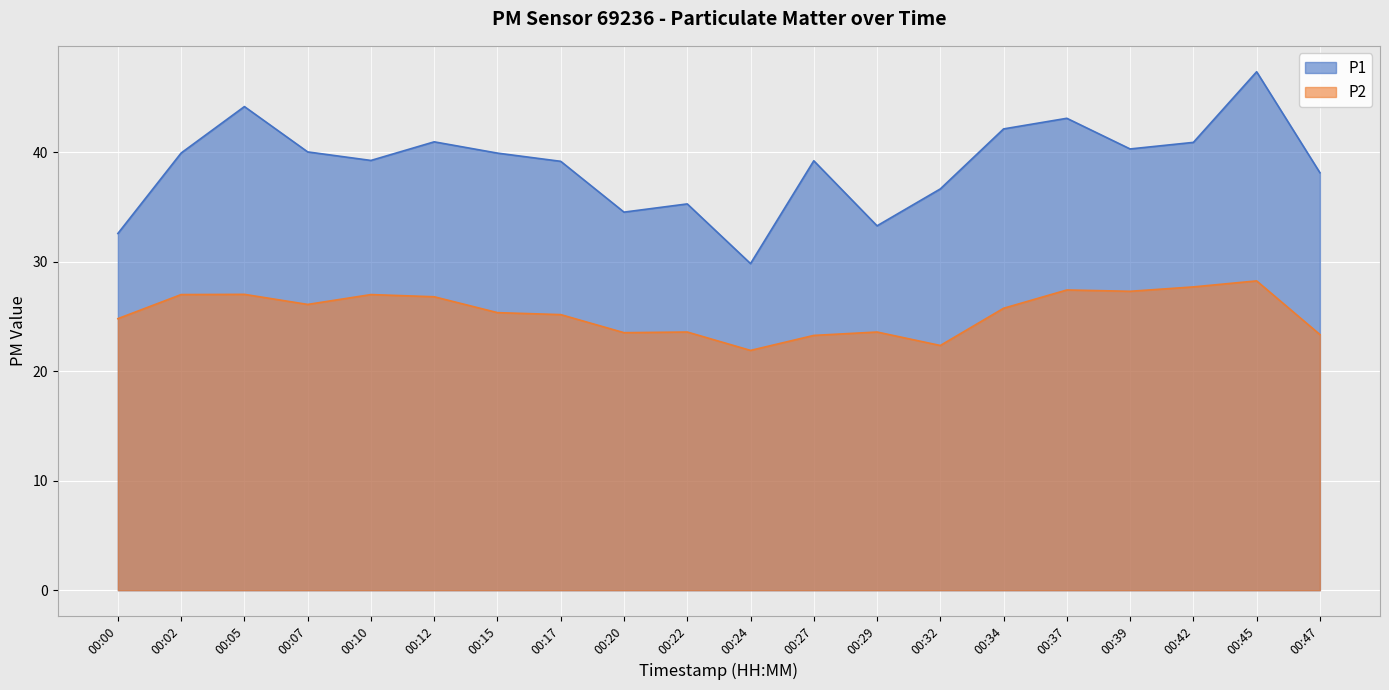

List the series in order of their peak value, highest first.

P1, P2